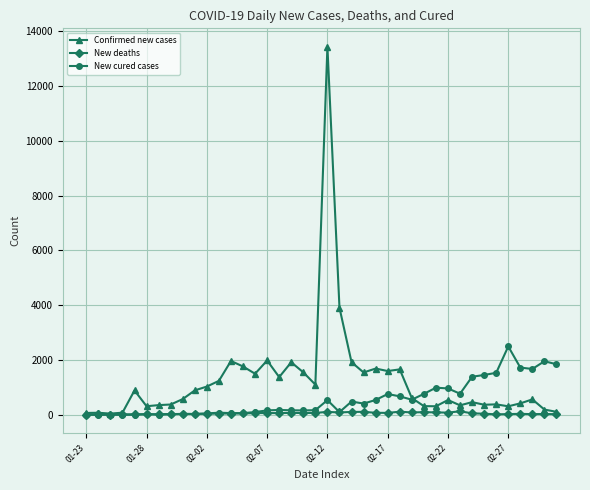

Which series has the widest spread of values?

Confirmed new cases